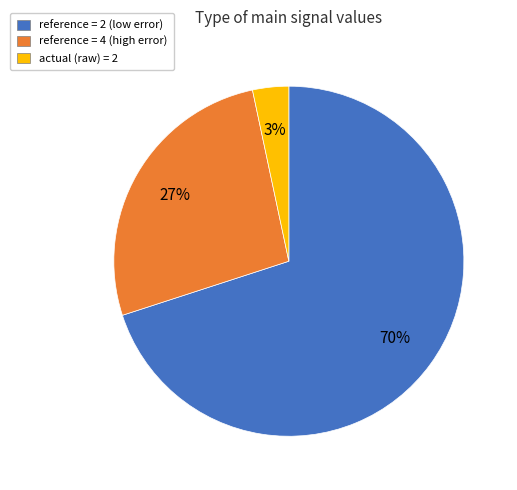

Do reference = 4 (high error) and reference = 2 (low error) together represent more than half of the pie?

Yes